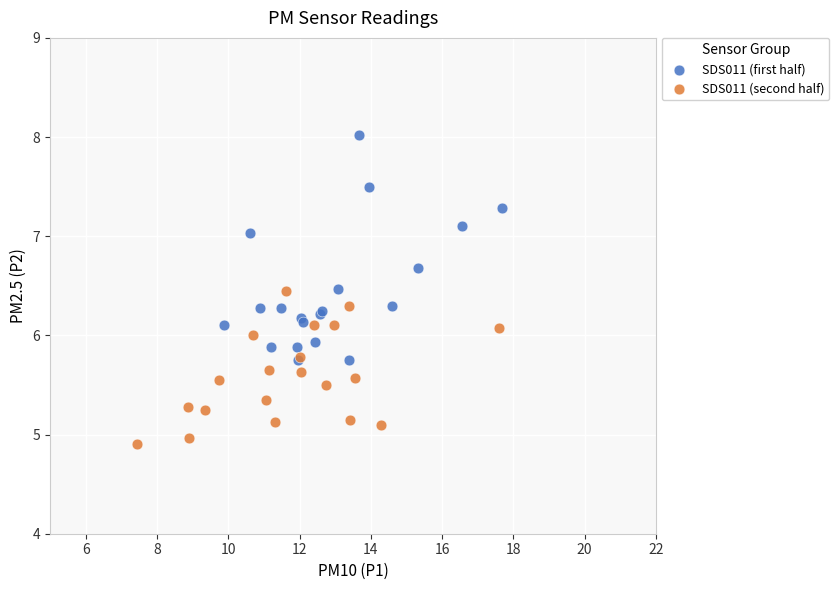

What are all the series names shown in the legend?

SDS011 (first half), SDS011 (second half)